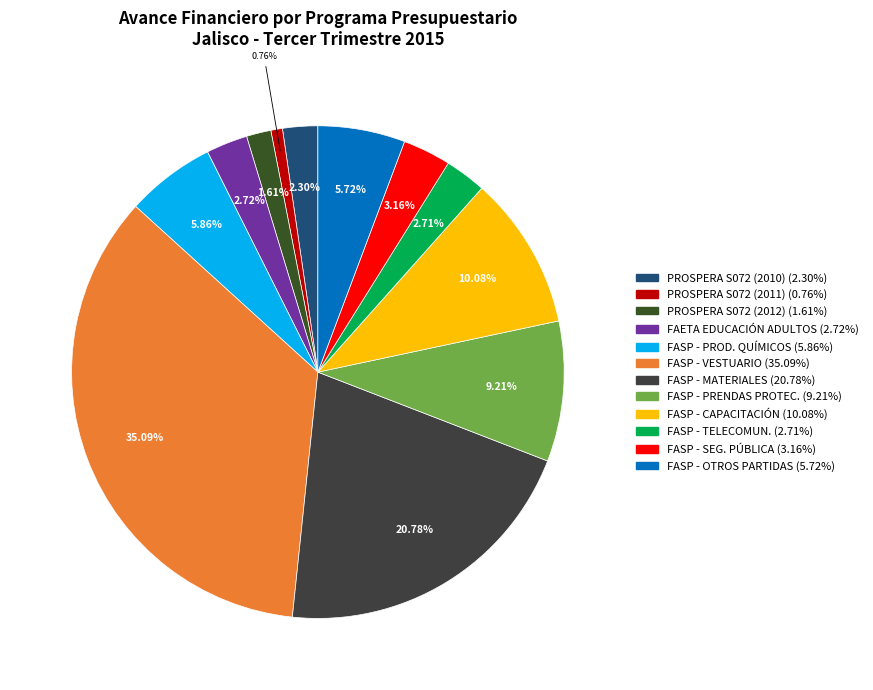

Is there a majority slice in this chart?

No